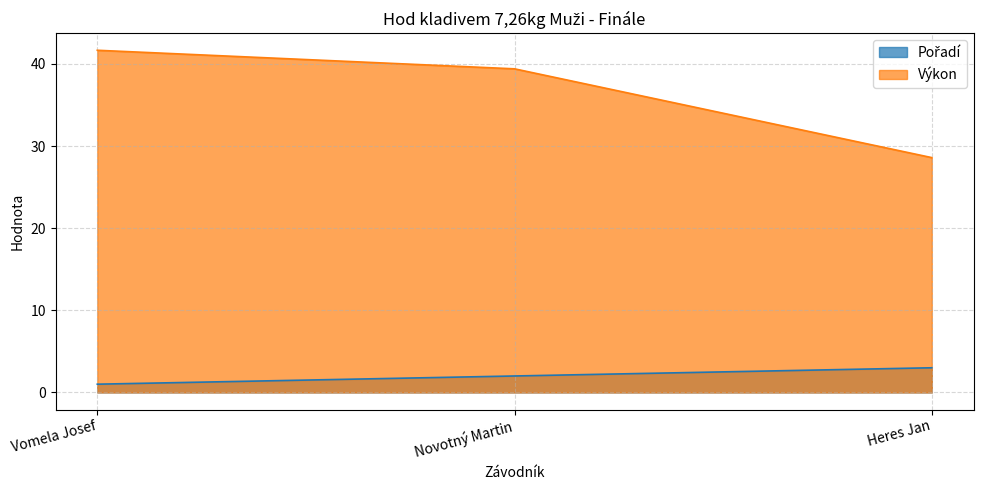

How many lines are shown in the chart?

2